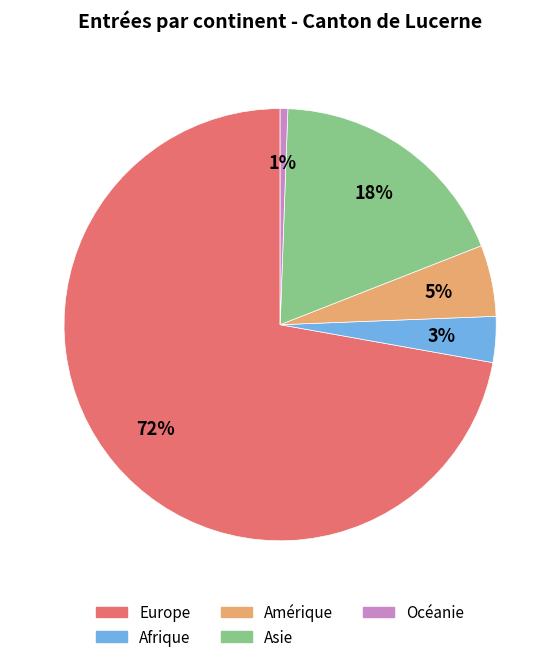

Is the sum of Océanie and Asie greater than half?

No